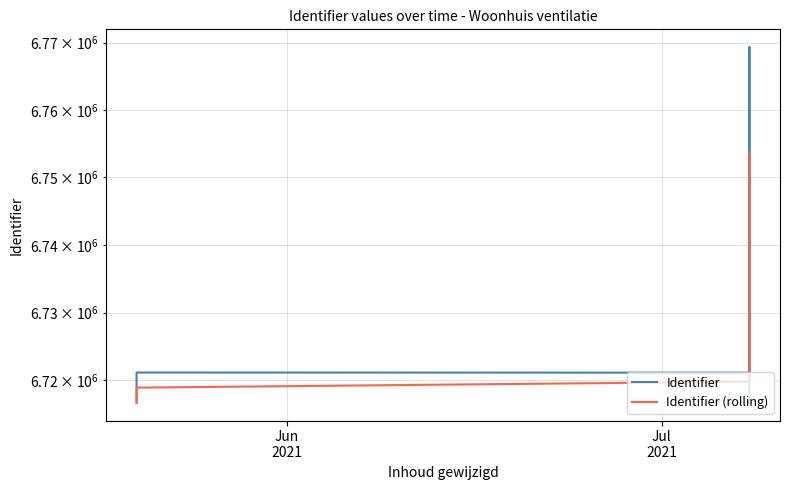

What is the label of the 1st point from the left?

Jun
2021